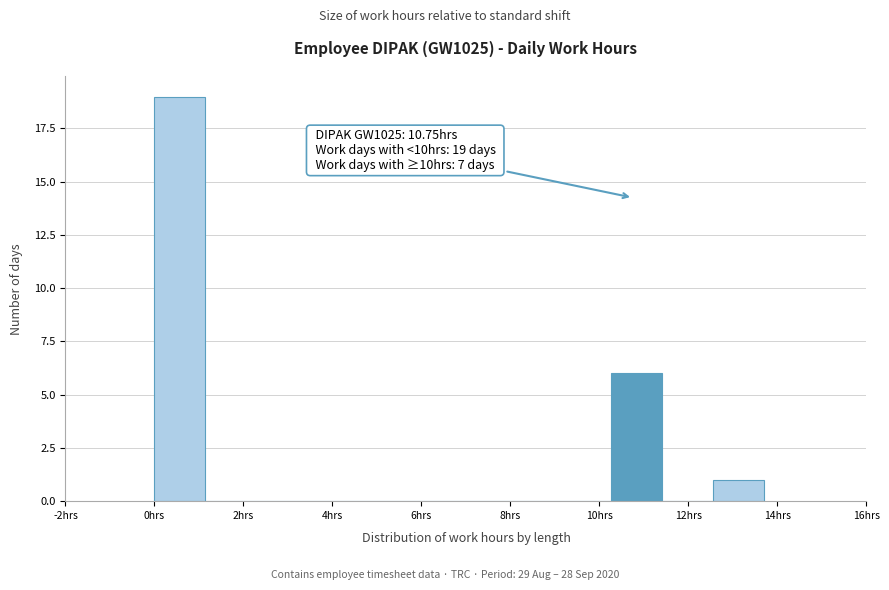

Which range on the x-axis has the tallest bar?

0.0 to 1.2